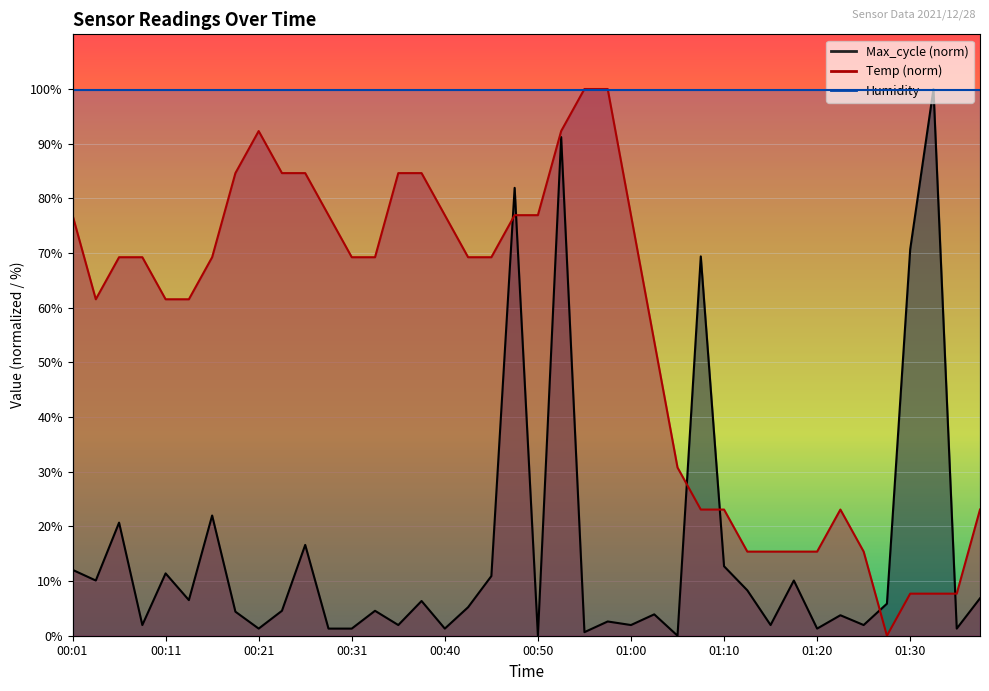

Where is Max_cycle nearest to the value 50?

01:08